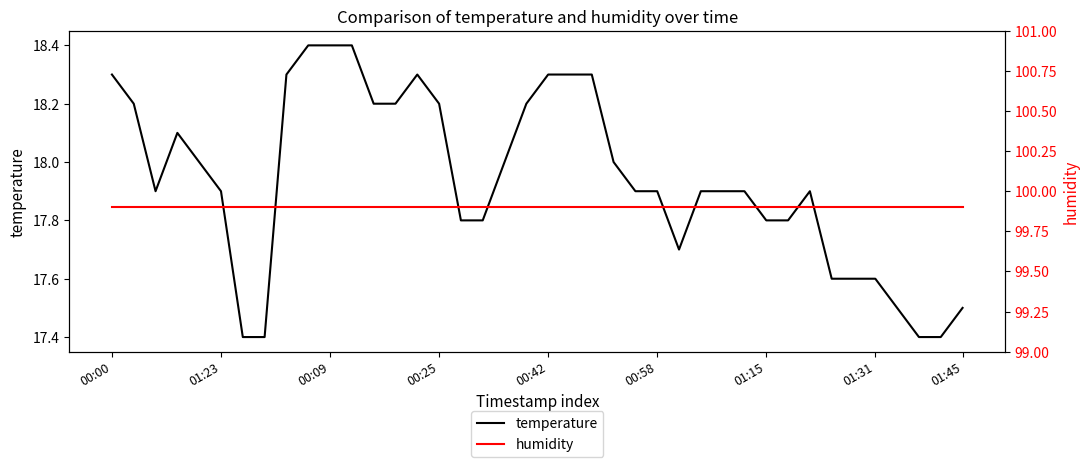

Read the temperature value at 13.

18.2